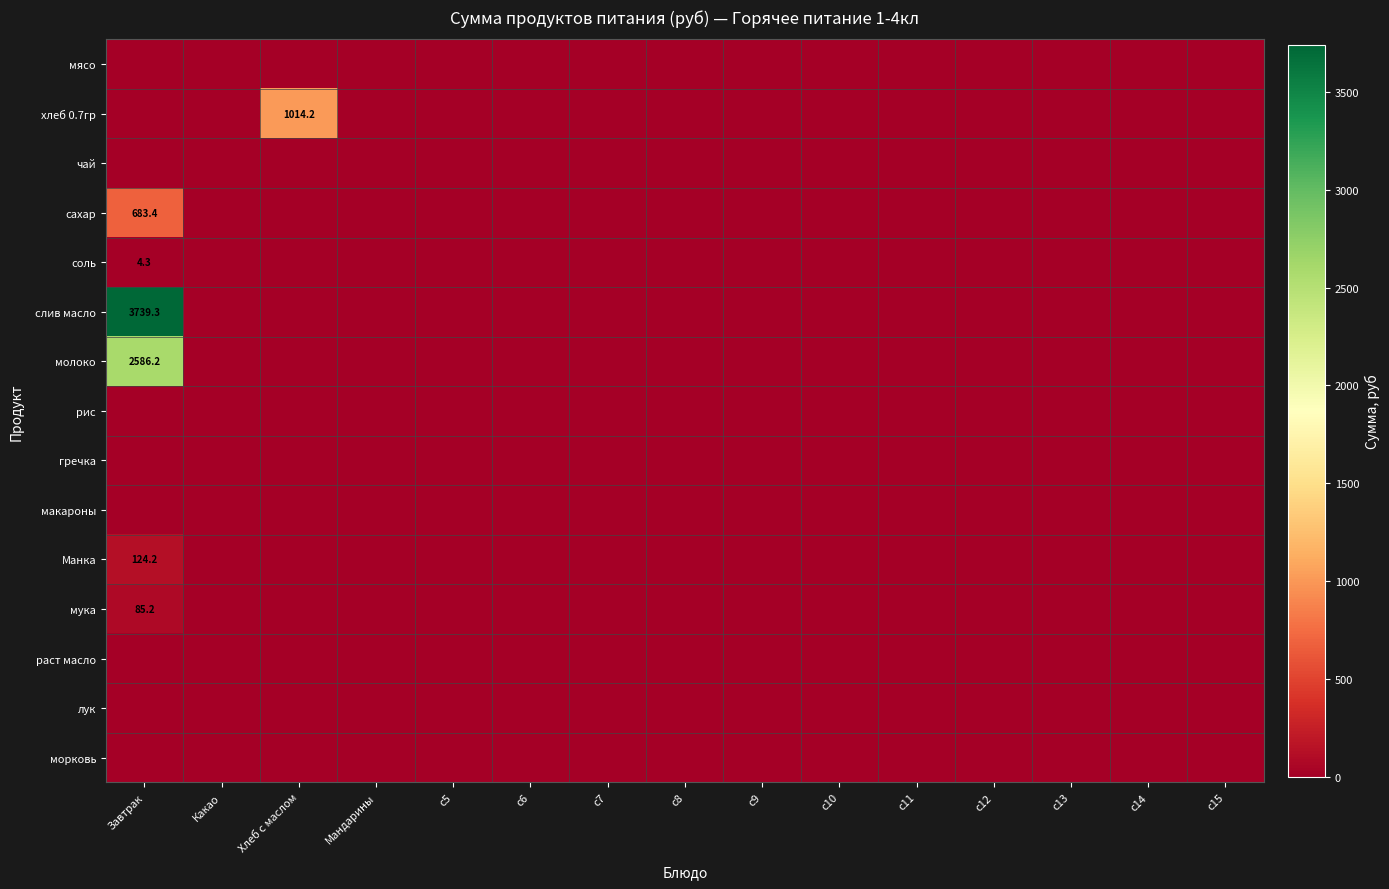

Which label corresponds to the largest value in the chart?

Завтрак